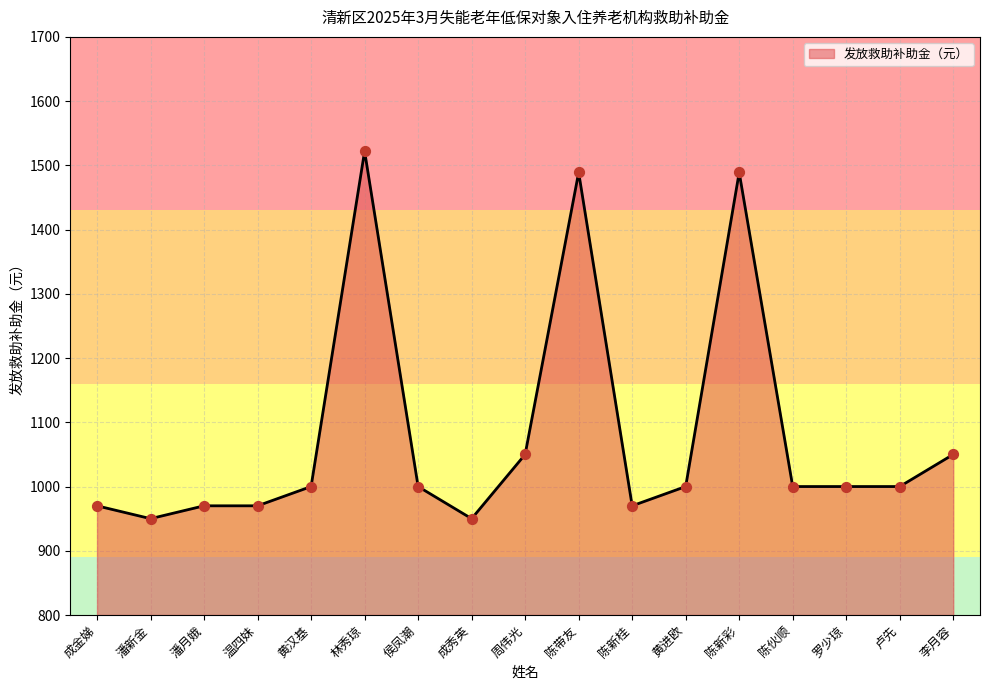

Approximately how many times larger is the value at 温四妹 compared to 黄汉基?

1.0